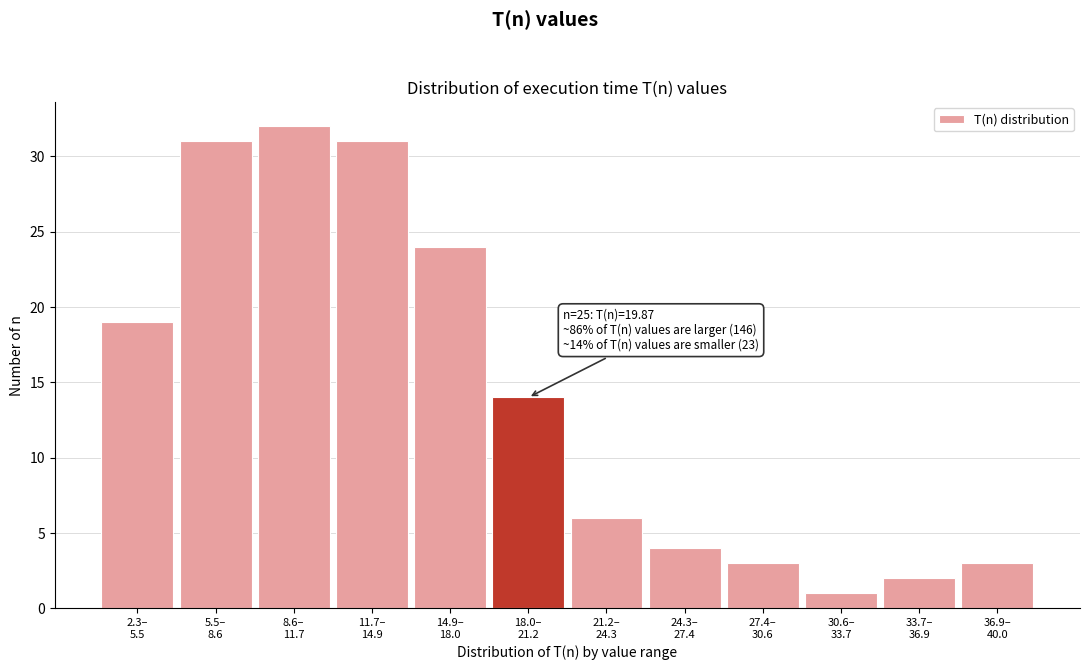

Reading left to right, extract all data points from this chart.

19	31	32	31	24	14	6	4	3	1	2	3